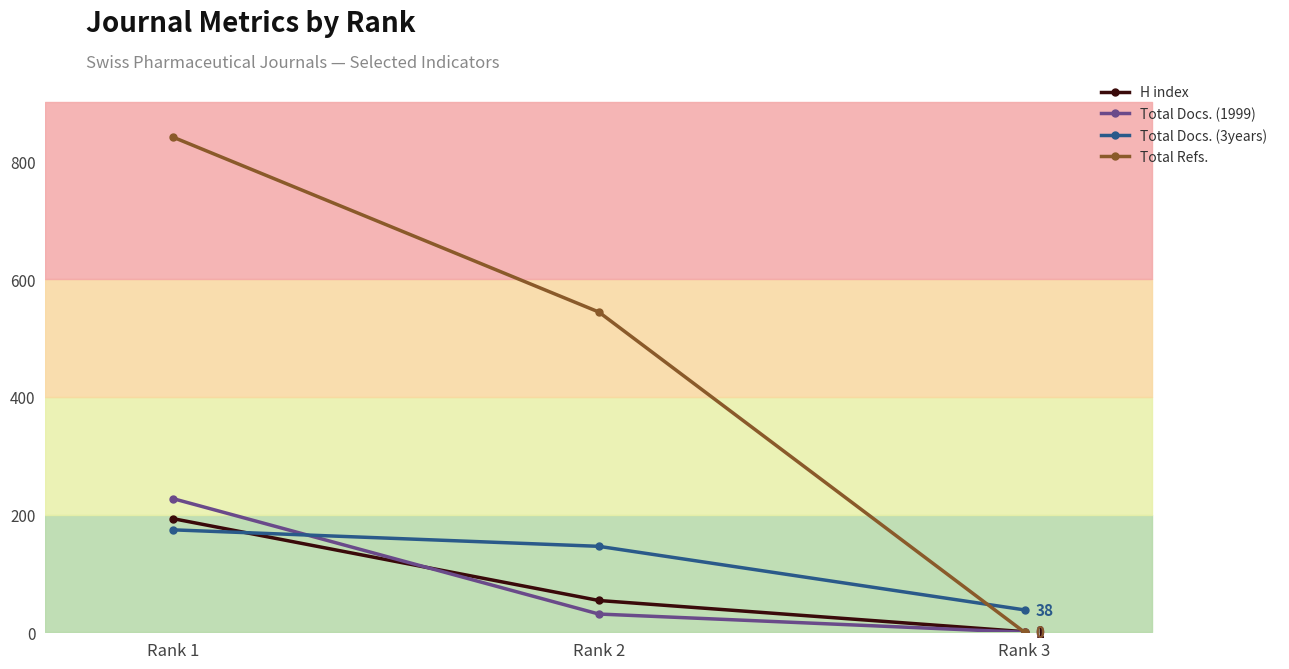

What is the sum of all Total Docs. (1999) values?

258